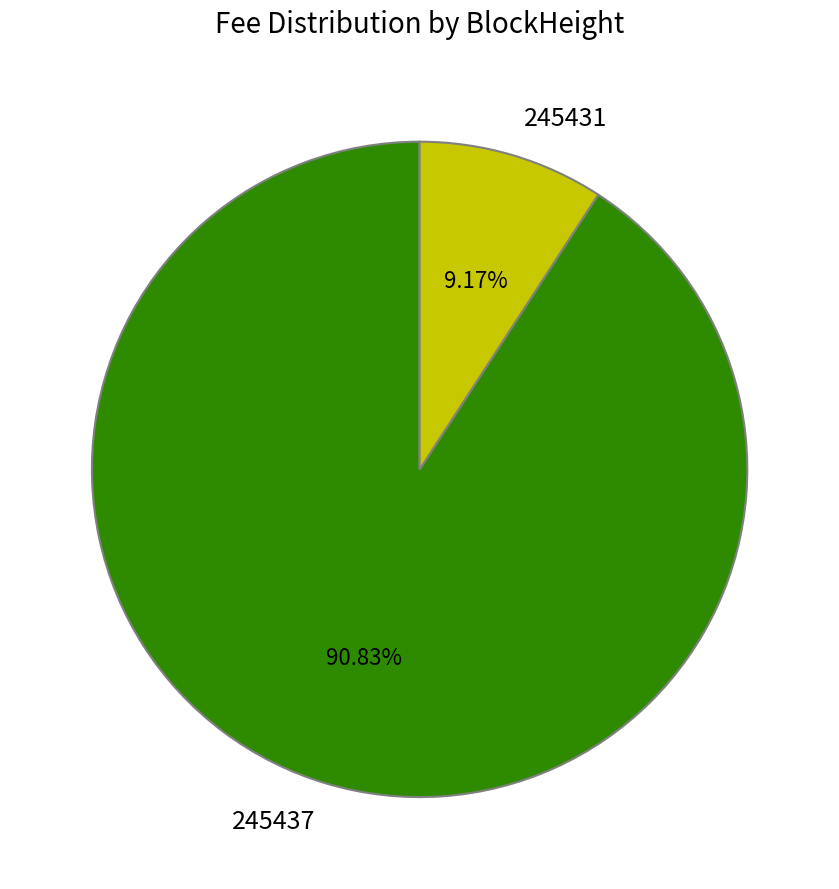

Rank the categories by value from highest to lowest.

245437, 245431